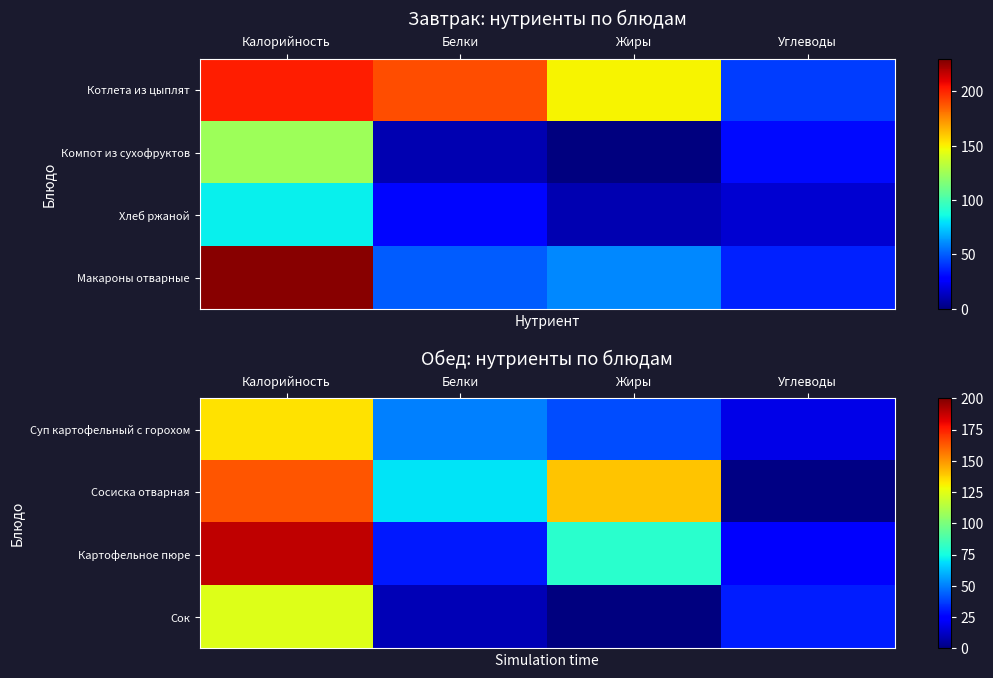

What is the spread (max minus min) of values at Белки?

60